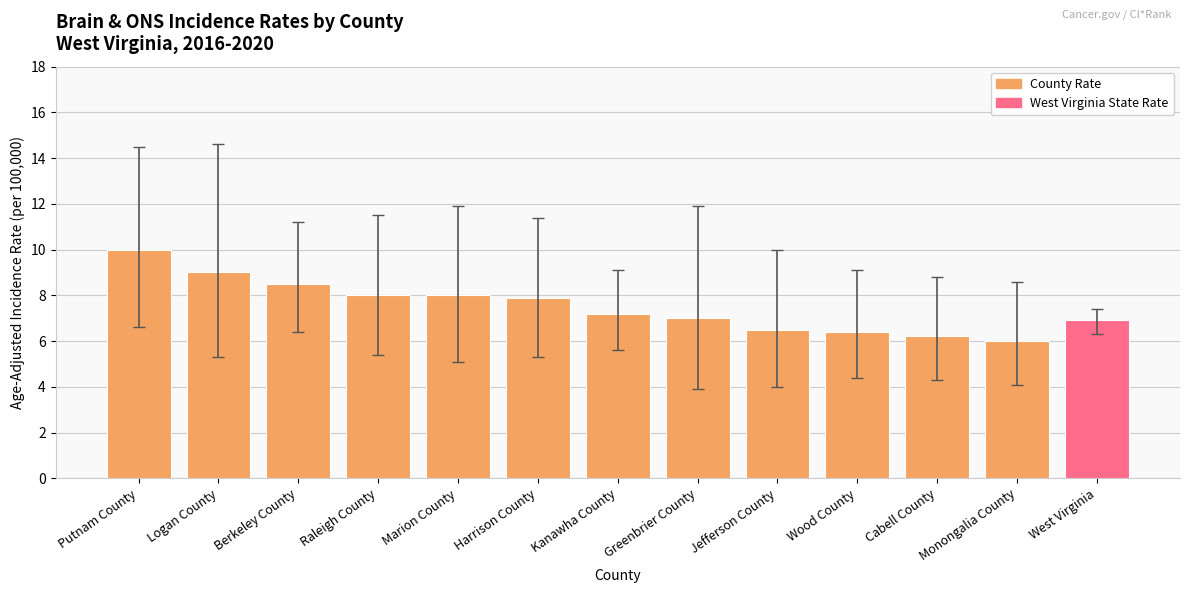

The value at Berkeley County is 8.5. True or false?

True